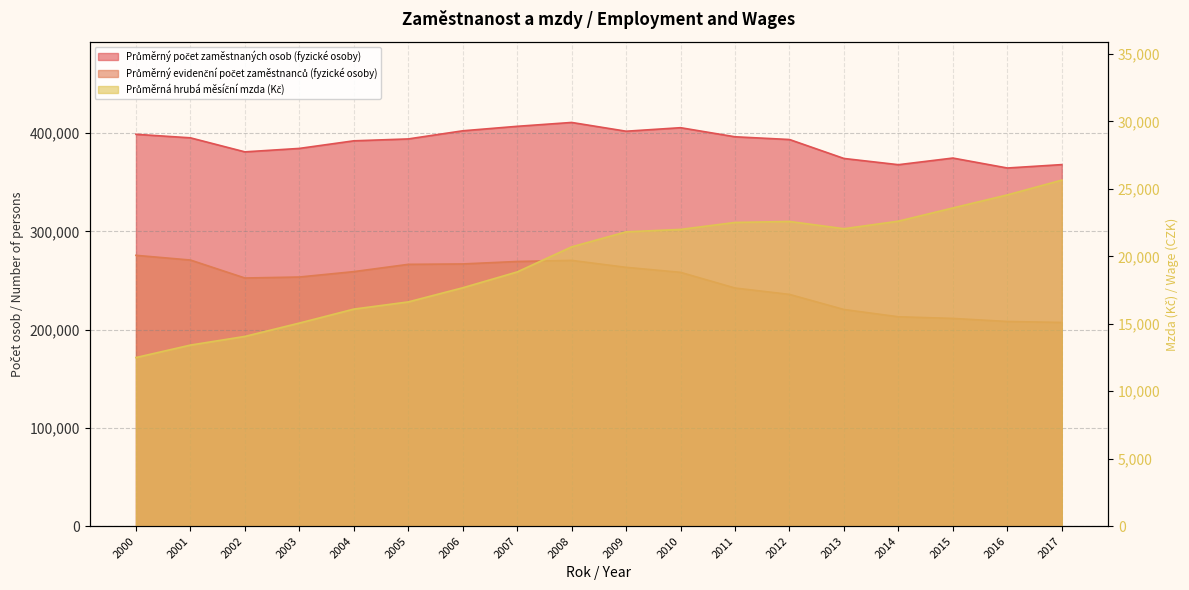

Reading left to right, transcribe all the data shown in this chart.

Průměrný počet zaměstnaných osob (fyzické osoby): 2000=398877.7	2001=395278.5	2002=380991.7	2003=384497.3	2004=392231.1	2005=394154.1	2006=402424.8	2007=406997.1	2008=410926.7	2009=402000.3	2010=405582.9	2011=396335.8	2012=393560.0	2013=374263.8	2014=367928.8	2015=374686.9	2016=364562.1	2017=368026.0
Průměrný evidenční počet zaměstnanců (fyzické osoby): 2000=275674.2	2001=270880.5	2002=252588.8	2003=253592.7	2004=259079.8	2005=266492.4	2006=266899.2	2007=269417.4	2008=270516.3	2009=263457.5	2010=258352.6	2011=242394.7	2012=235910.8	2013=220532.9	2014=213126.7	2015=211463.7	2016=208343.5	2017=207350.4
Průměrná hrubá měsíční mzda (Kč): 2000=12499.0	2001=13423.1	2002=14065.7	2003=15054.5	2004=16089.9	2005=16623.9	2006=17671.2	2007=18846.9	2008=20705.8	2009=21819.3	2010=21998.8	2011=22515.0	2012=22588.5	2013=22049.9	2014=22609.9	2015=23589.7	2016=24557.7	2017=25652.7